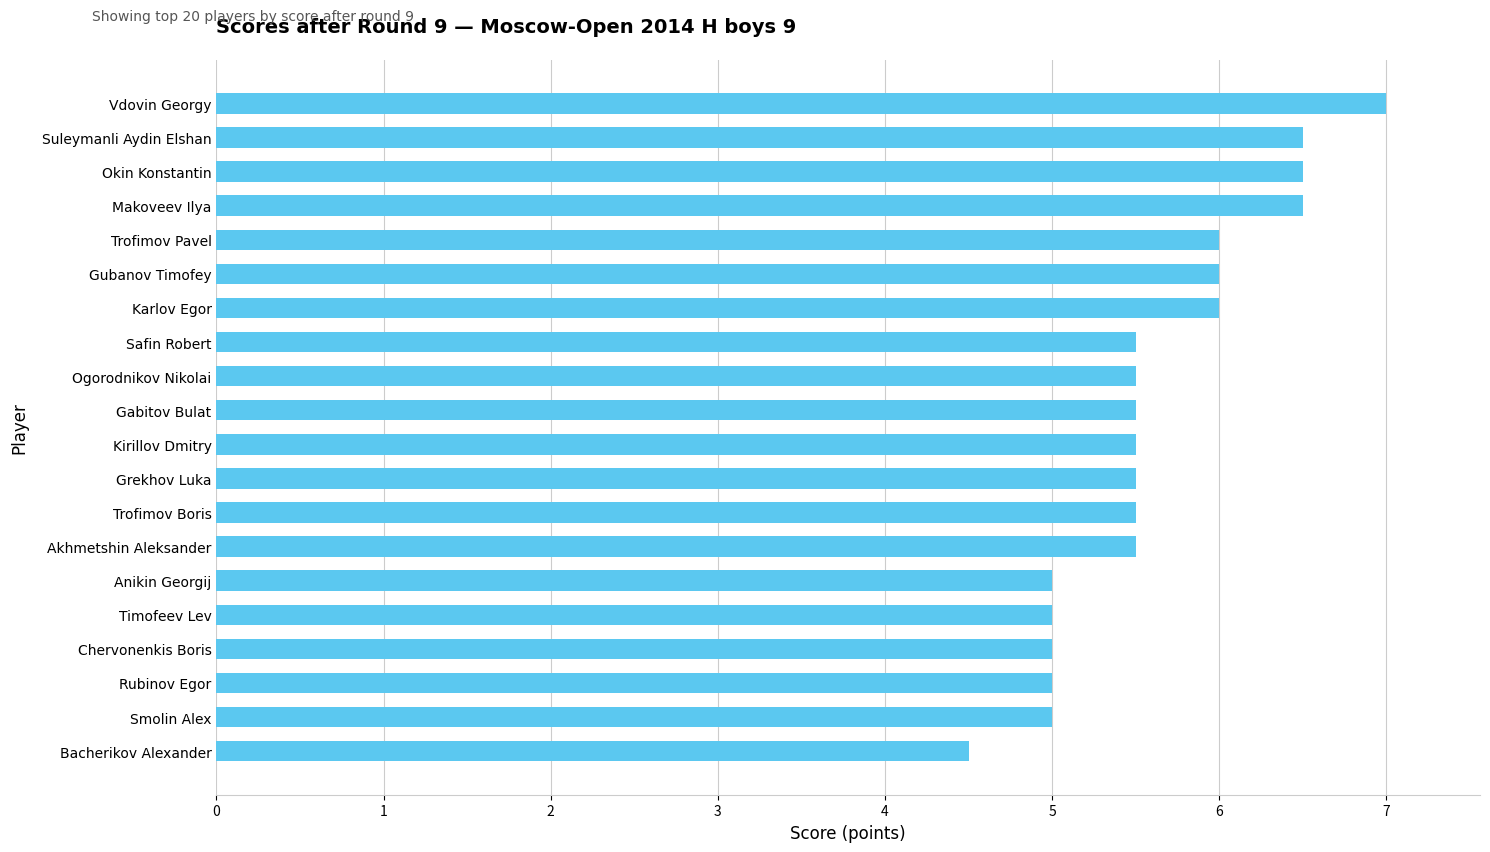

How many categories are shown in the chart?

20